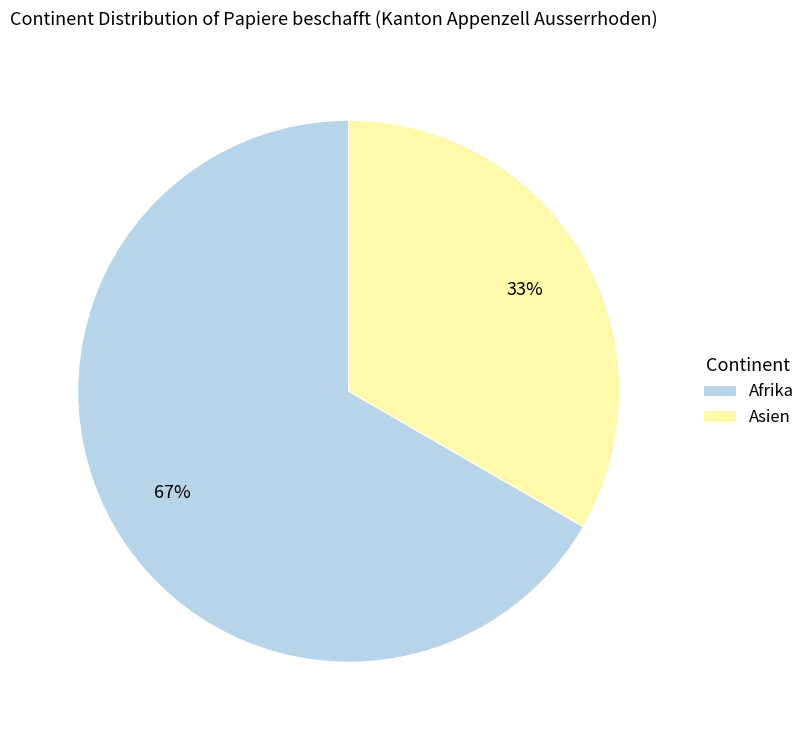

Is the sum of Asien and Afrika greater than half?

Yes